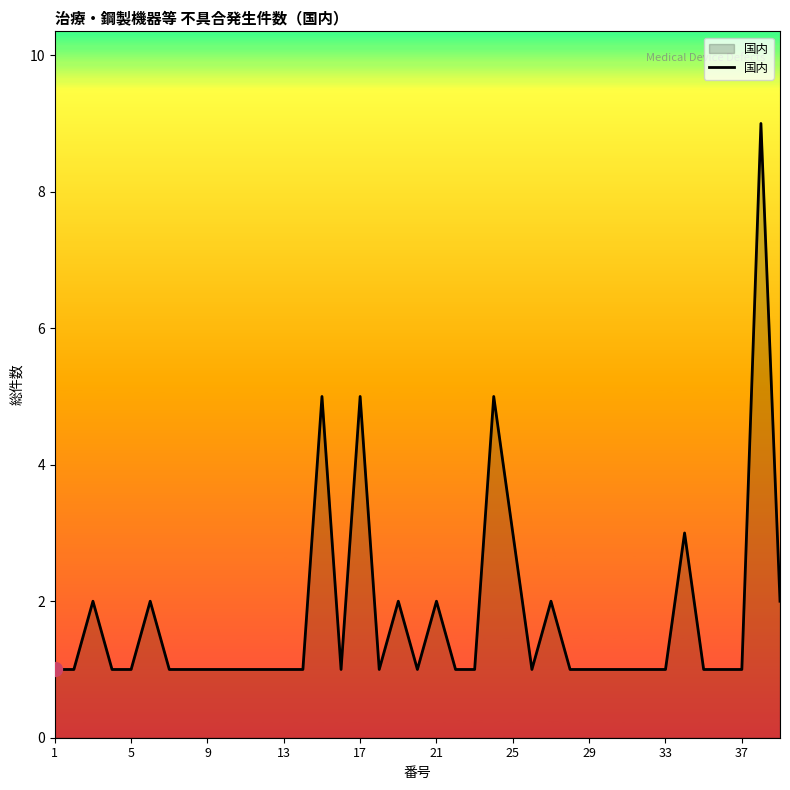

The value at 21 is 3. True or false?

False